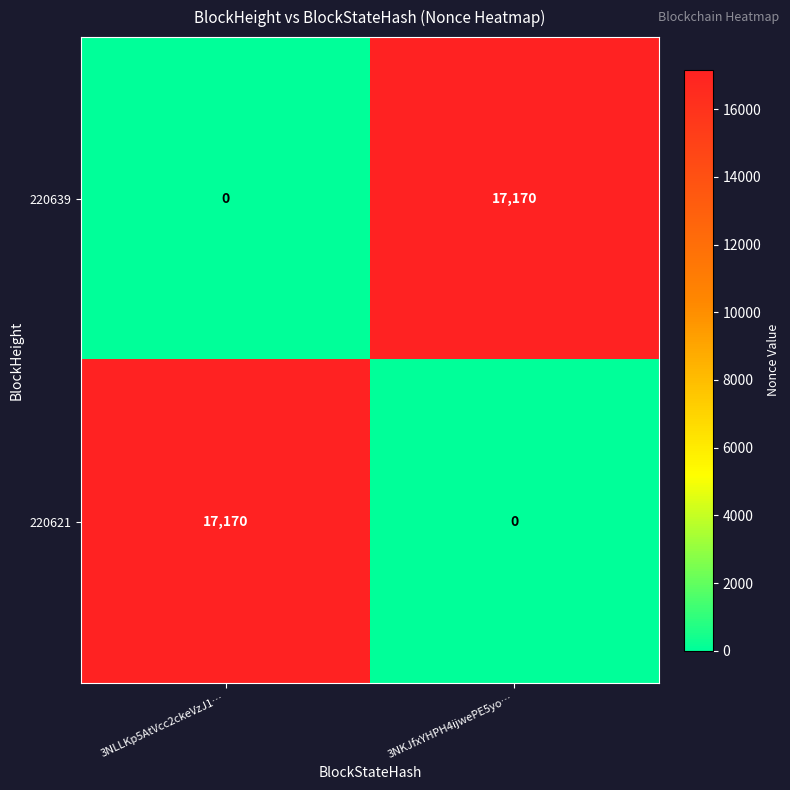

What is the sum of all 220621 values?

17170